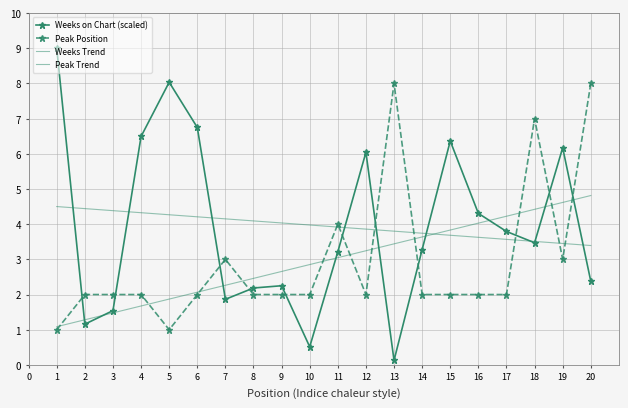

Is it true that Peak Trend equals 7.5 at 16?

False